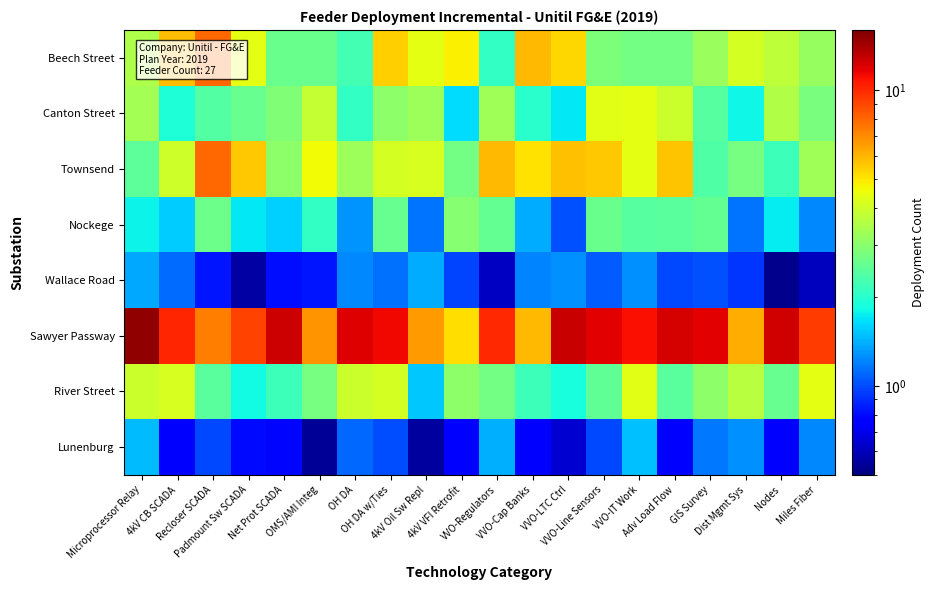

Which has a higher value, VVO-Regulators or Net Prot SCADA?

Net Prot SCADA